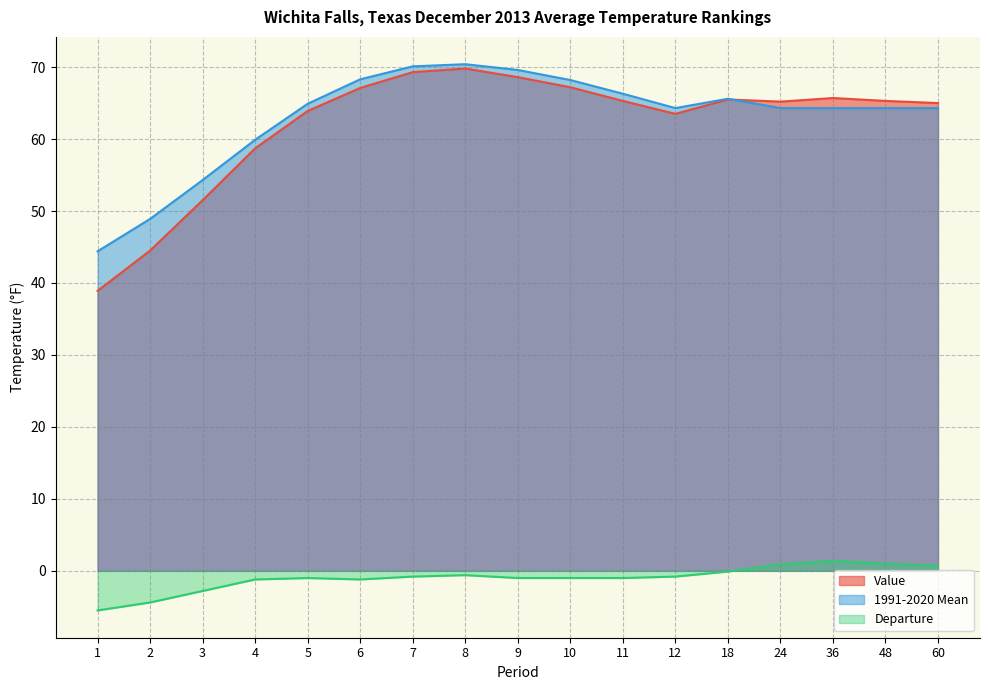

True or false: 1991-2020 Mean has more than 0 interior local peaks.

True